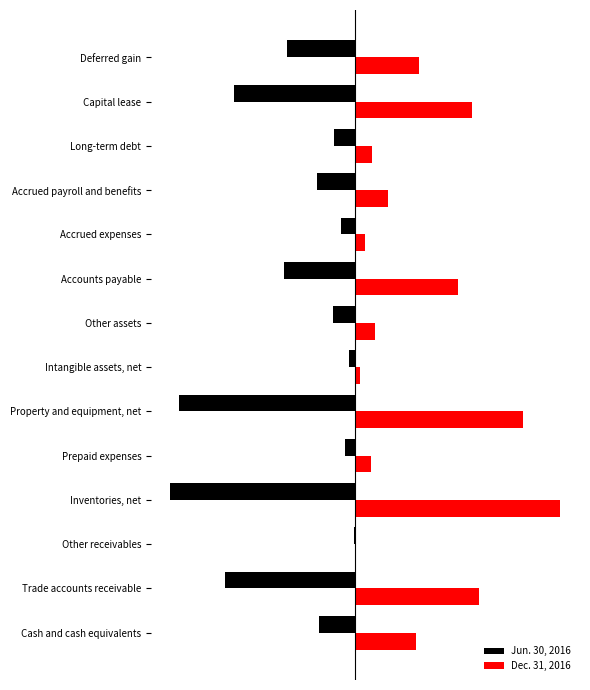

What are all the series names shown in the legend?

Jun. 30, 2016, Dec. 31, 2016